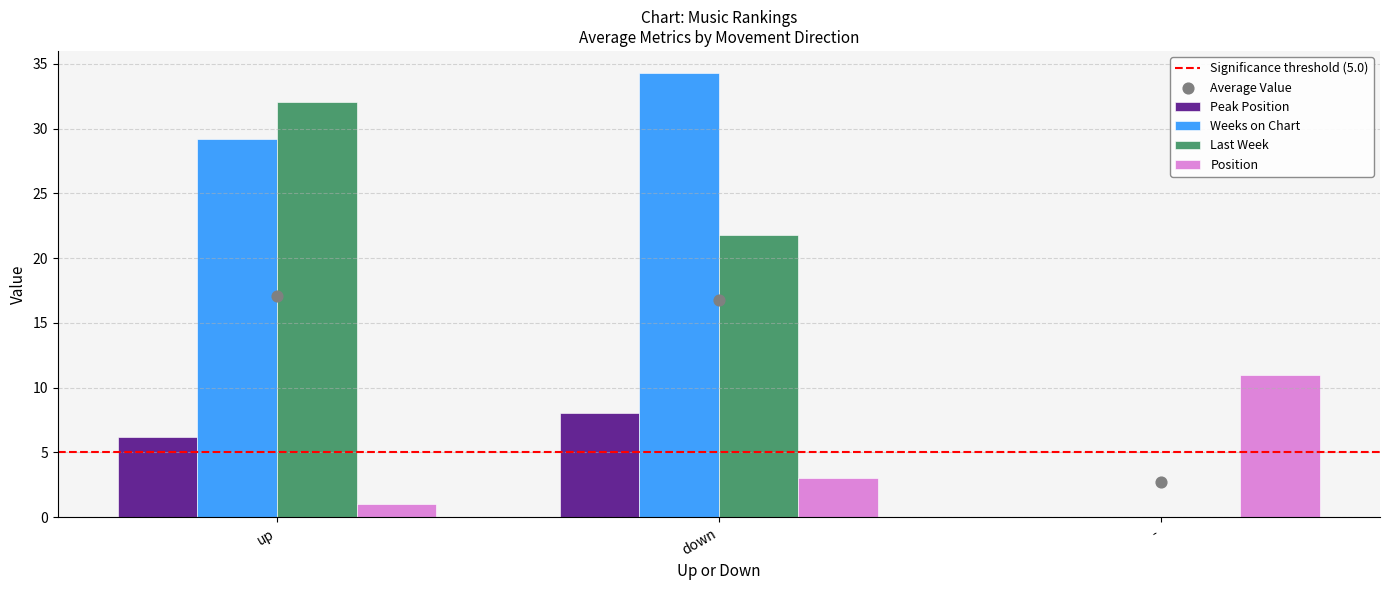

Which series has the largest total across all categories?

Weeks on Chart